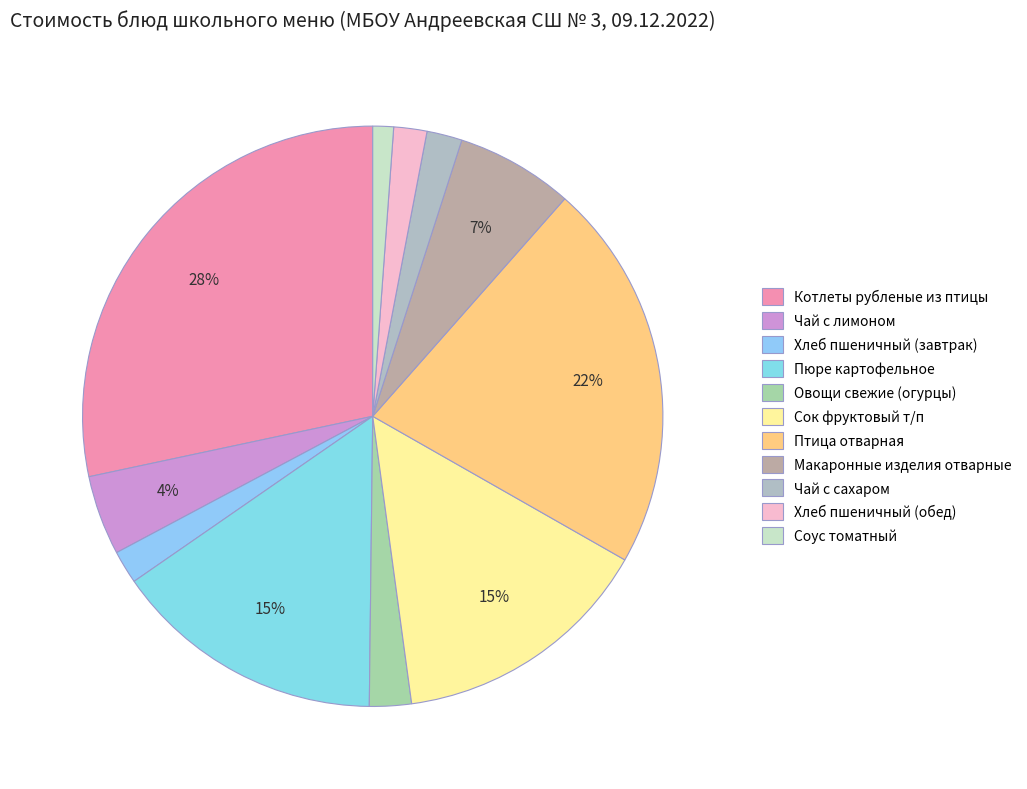

How many segments does this pie chart have?

11